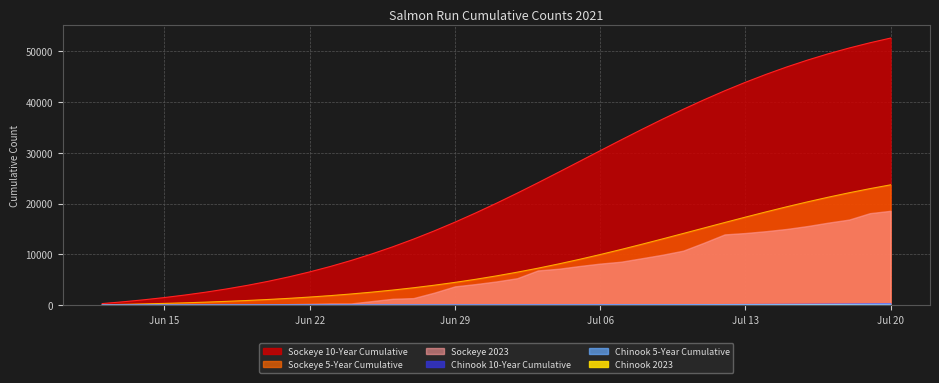

At how many categories does at least one series exceed 26816?

16